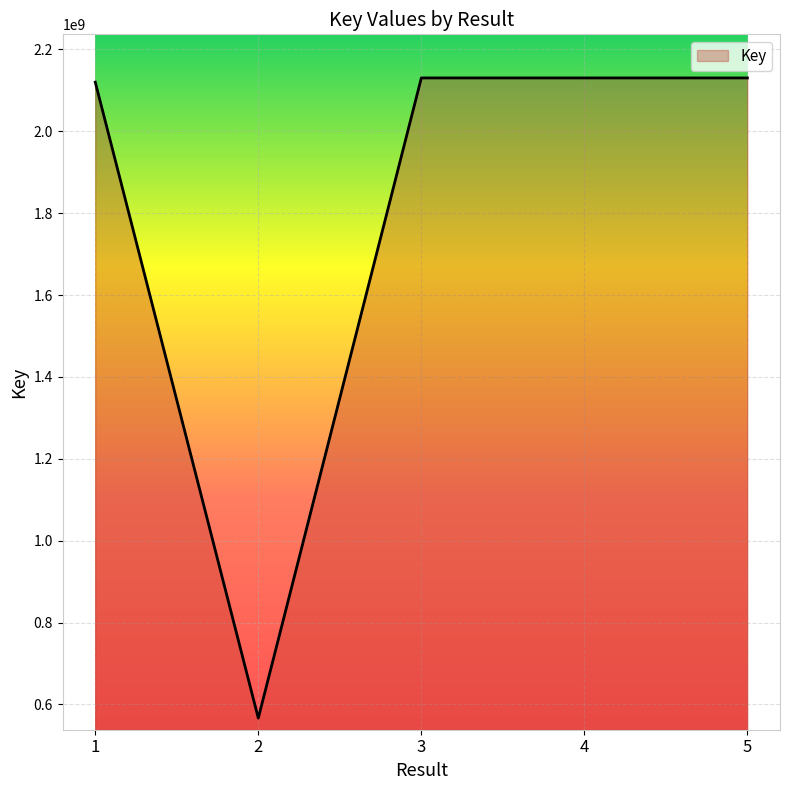

The chart shows a value of 2120132782 at 1. True or false?

True